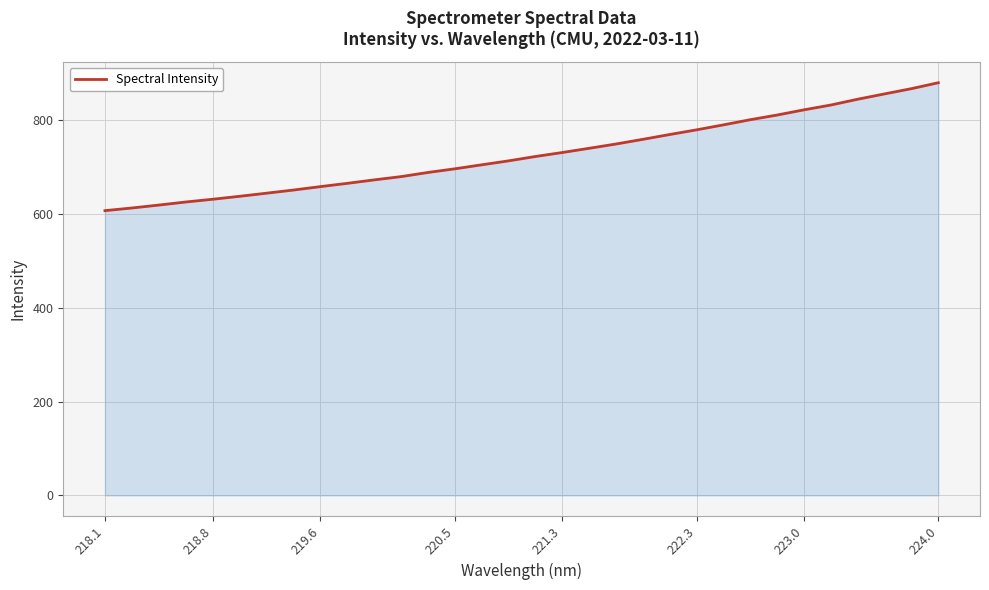

What is the minimum value shown in the chart?

607.1